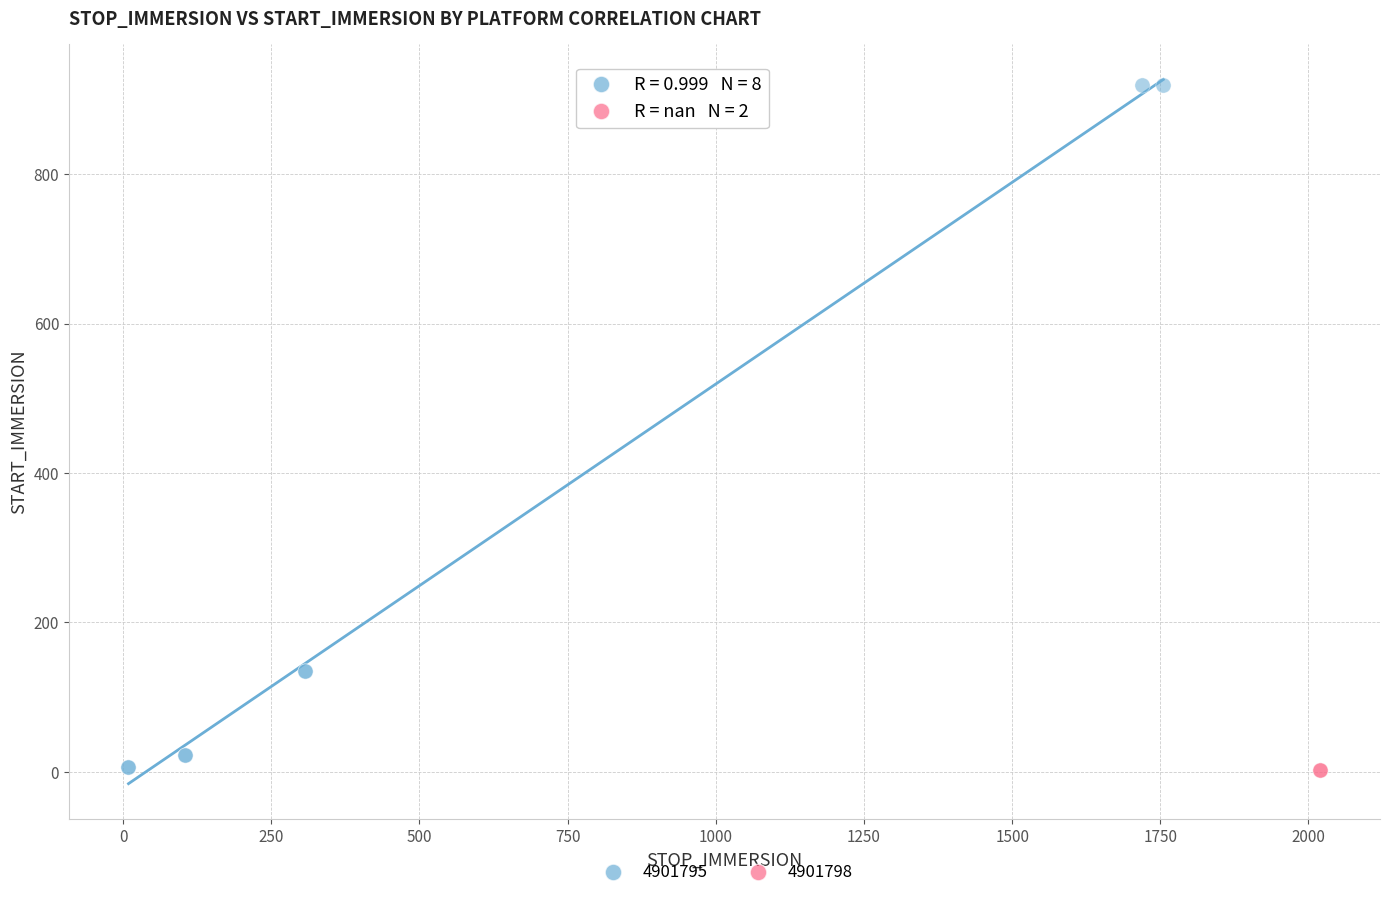

What are all the series names shown in the legend?

4901795, 4901798